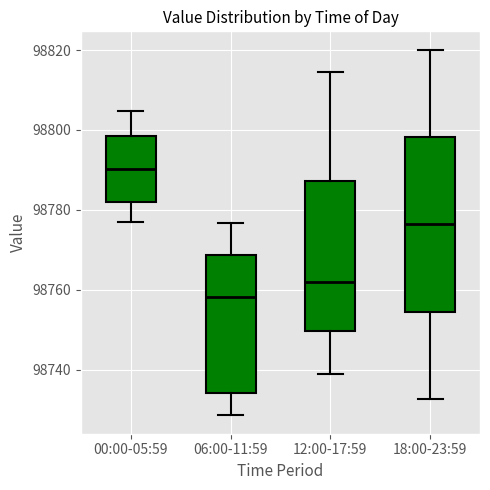

Which box's median line is the lowest?

06:00-11:59